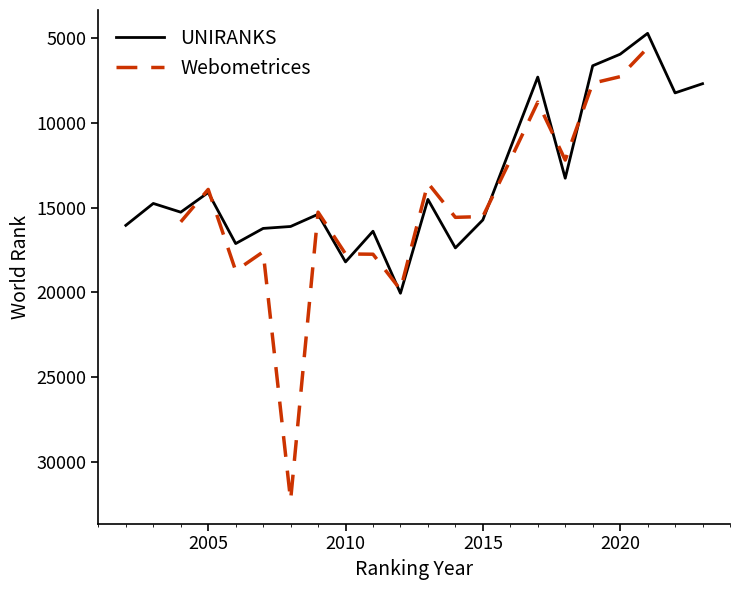

Is it true that UNIRANKS equals 15724 at 2015?

True